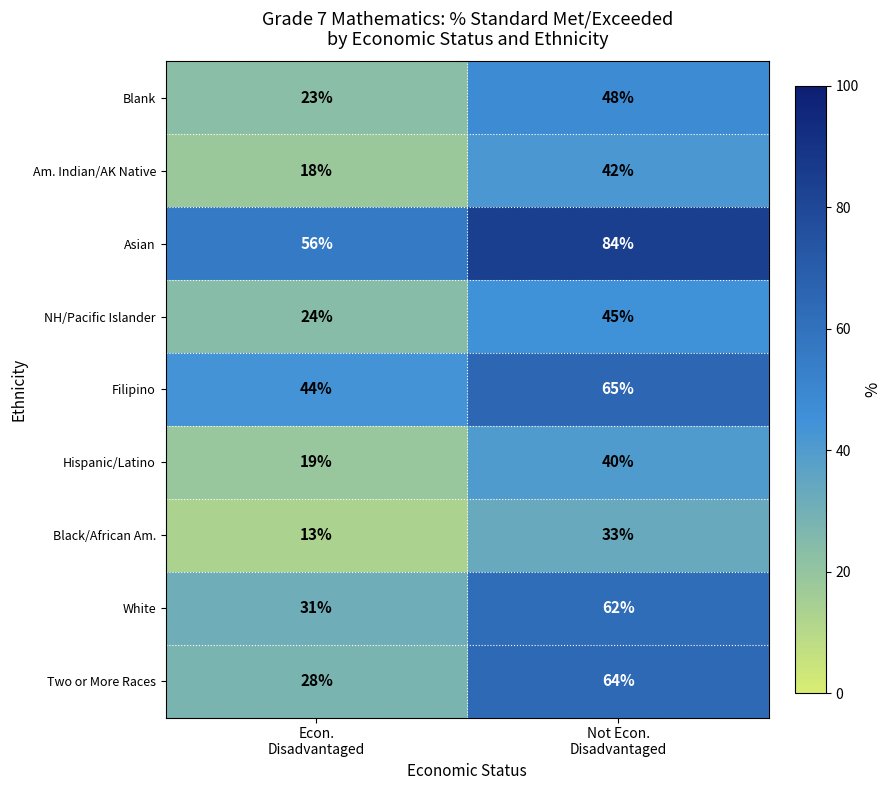

What is the greatest value displayed?

84